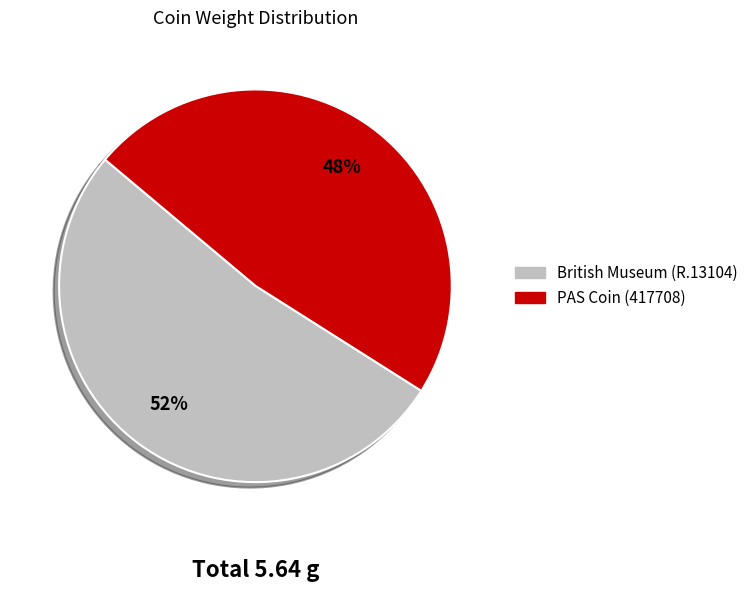

To the nearest percent, what is the difference between the PAS Coin (417708) and British Museum (R.13104) slice percentages?

4%